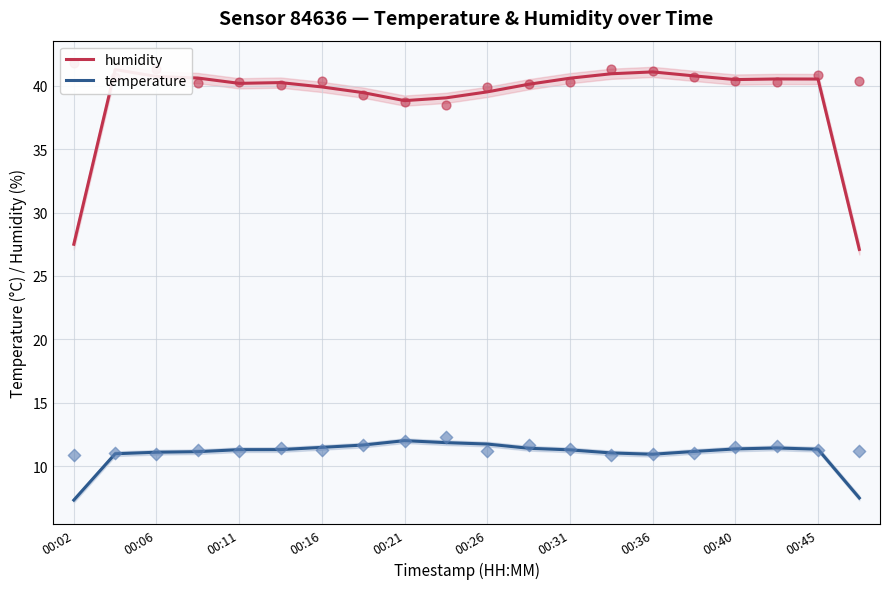

Which series contains the lowest Y value?

temperature